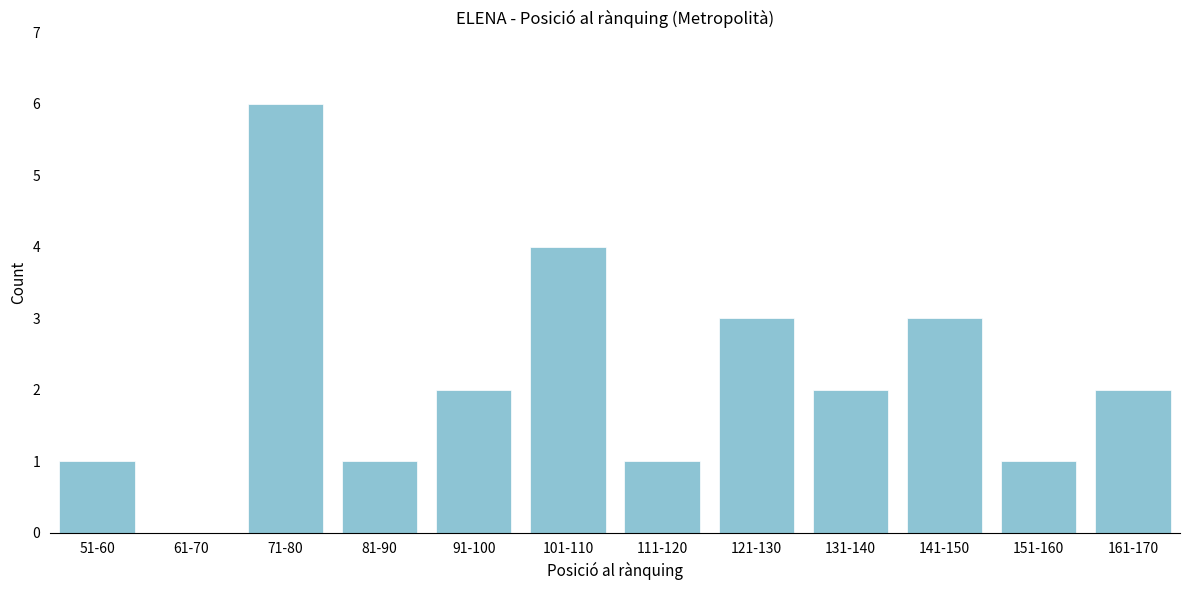

Reading left to right, extract all data points from this chart.

51-60=1	61-70=0	71-80=6	81-90=1	91-100=2	101-110=4	111-120=1	121-130=3	131-140=2	141-150=3	151-160=1	161-170=2